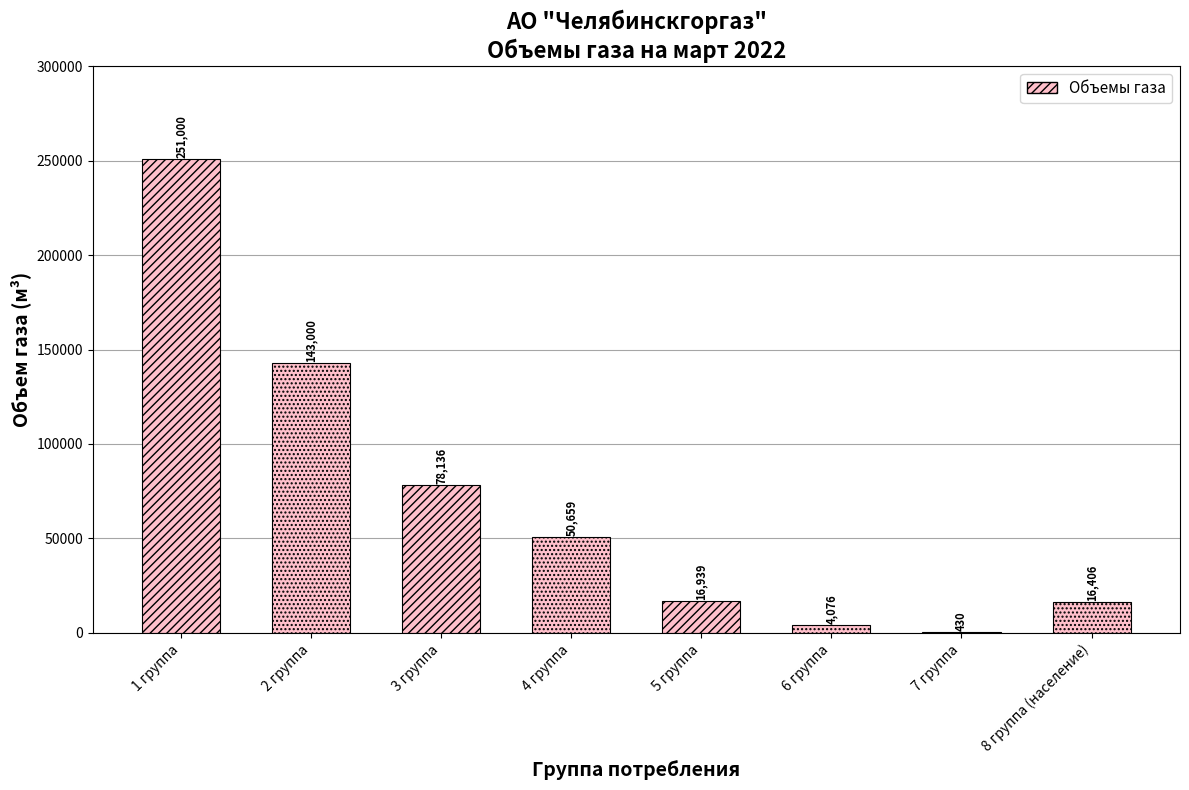

At which label does the data first exceed 50658?

1 группа